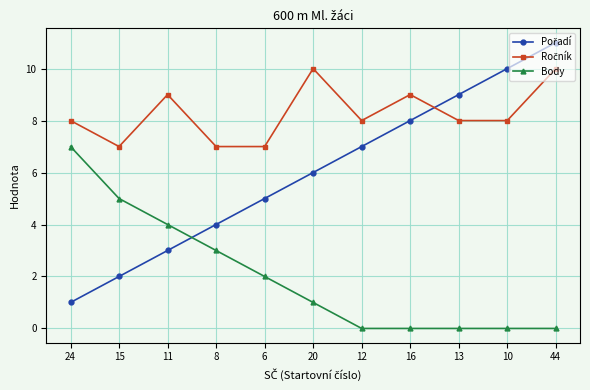

What position from the left is 12?

7